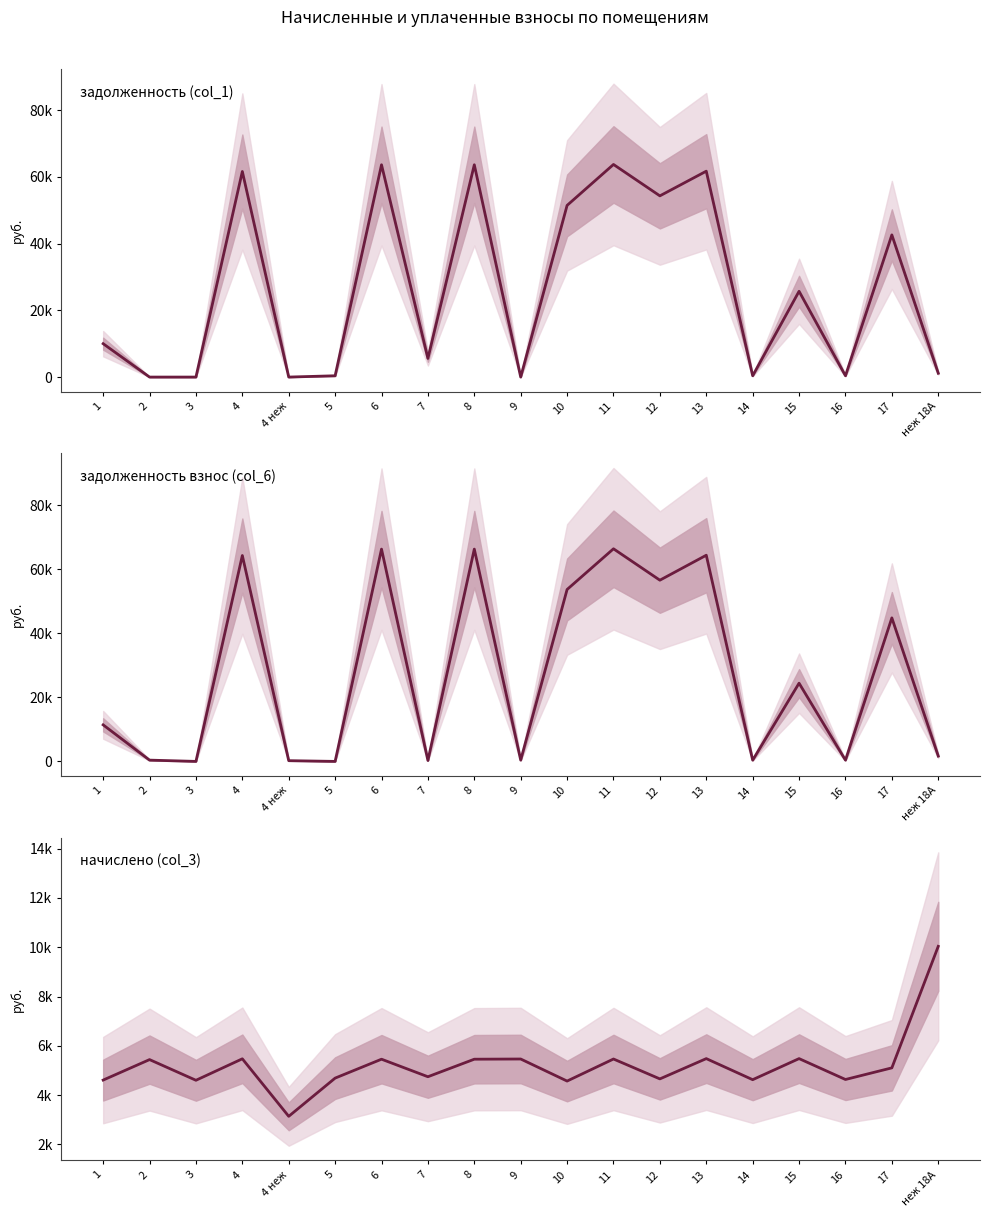

At 14, list the series in order from smallest to largest.

задолженность (col_1), задолженность взнос (col_6), начислено (col_3)